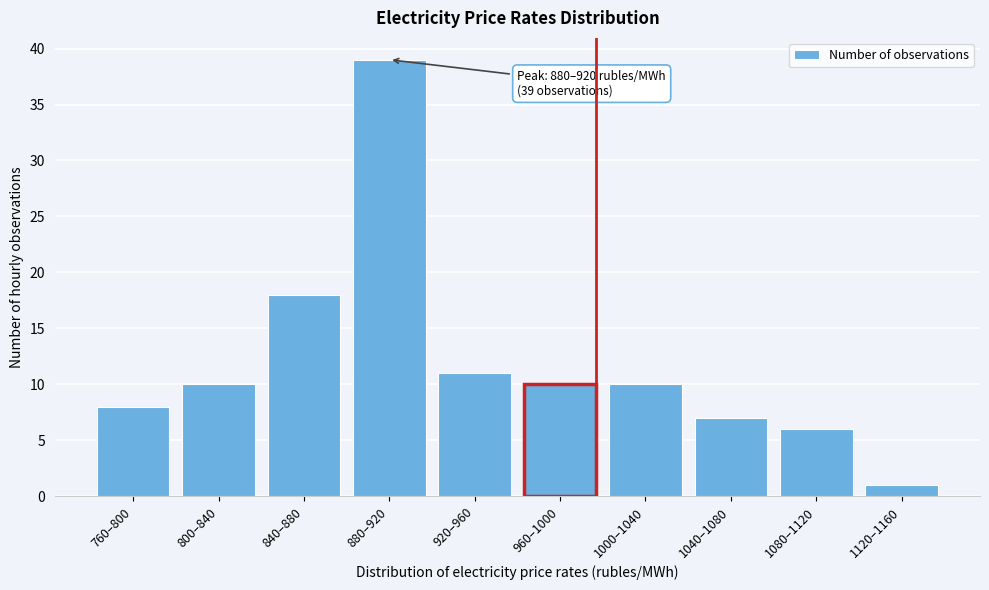

Reading left to right, what are all the values shown in this chart?

760–800=8	800–840=10	840–880=18	880–920=39	920–960=11	960–1000=10	1000–1040=10	1040–1080=7	1080–1120=6	1120–1160=1